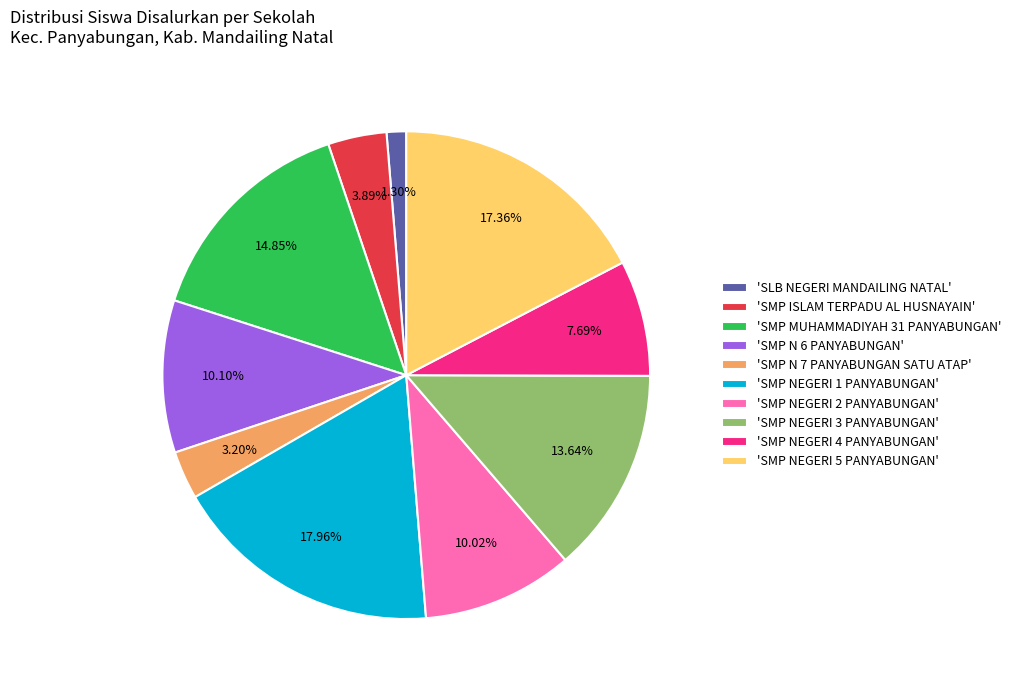

What is the largest slice in the pie chart?

'SMP NEGERI 1 PANYABUNGAN'